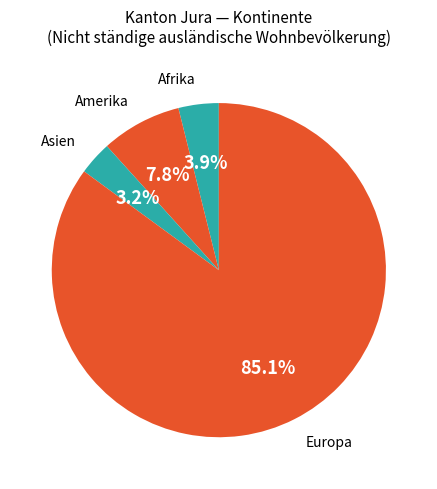

The Europa slice represents 74% of the pie. True or false?

False